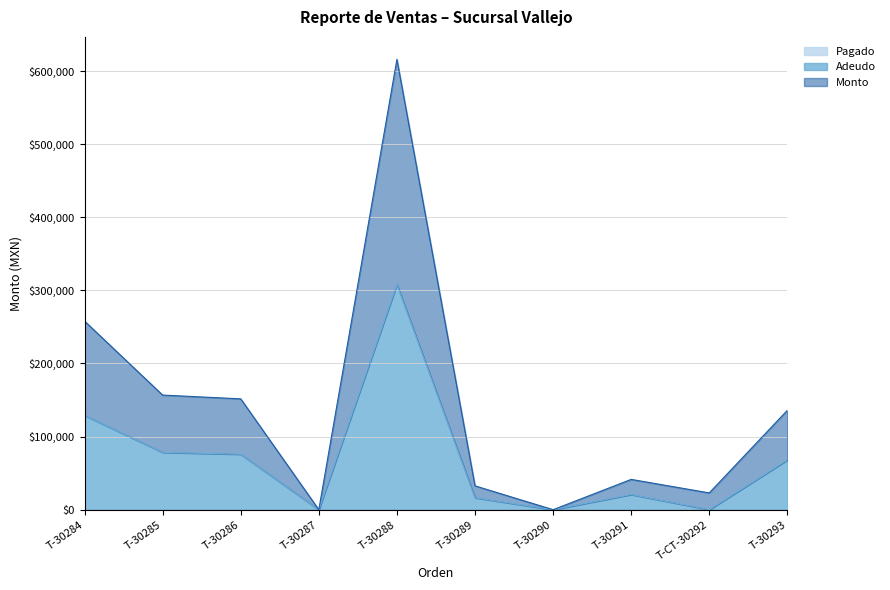

At how many categories does at least one series exceed 141599?

4